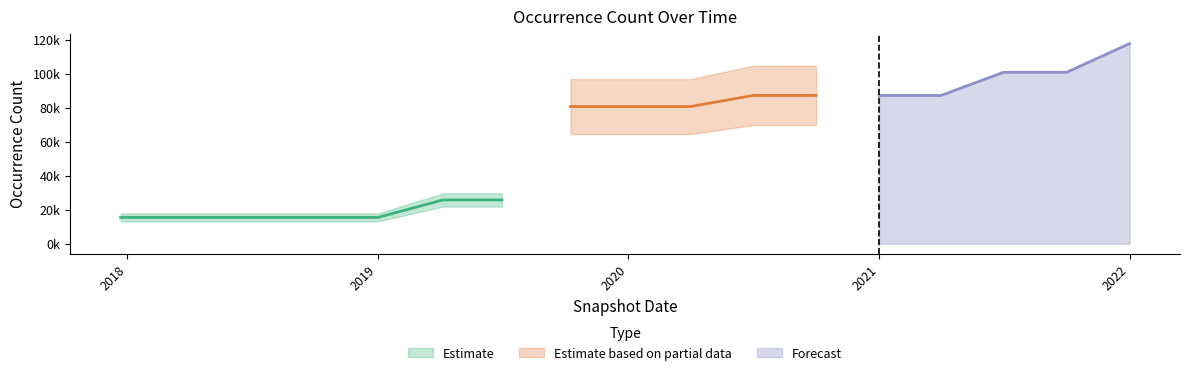

True or false: the data shows 53063 at 2020-07-01.

False